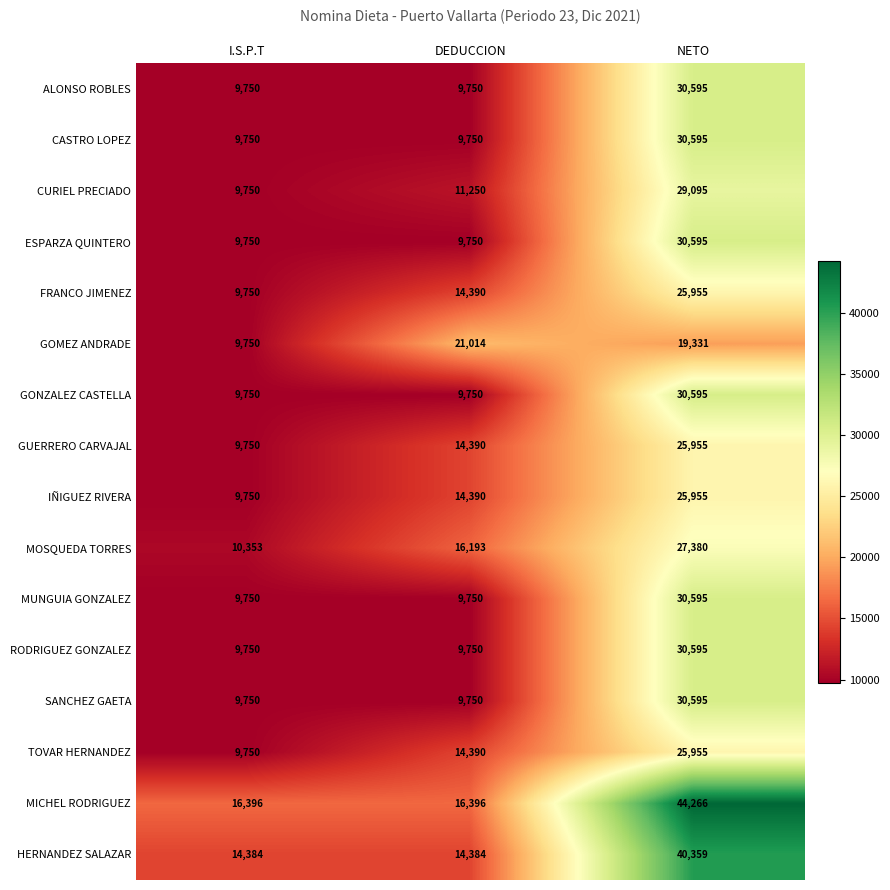

What is the maximum value shown in the chart?

44266.0